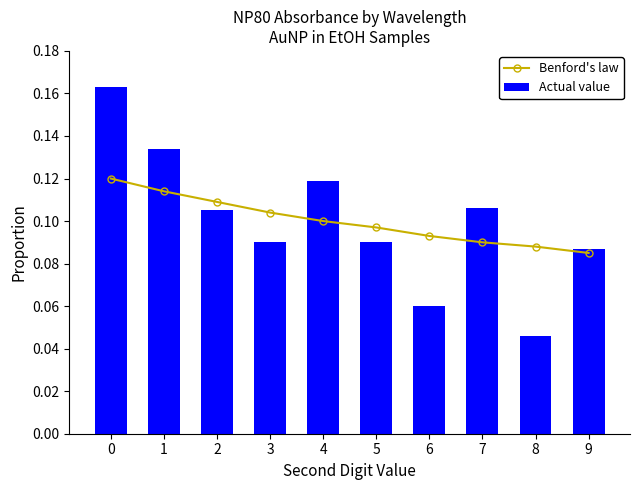

Rank the series by their maximum value, from highest to lowest.

Actual value, Benford's law